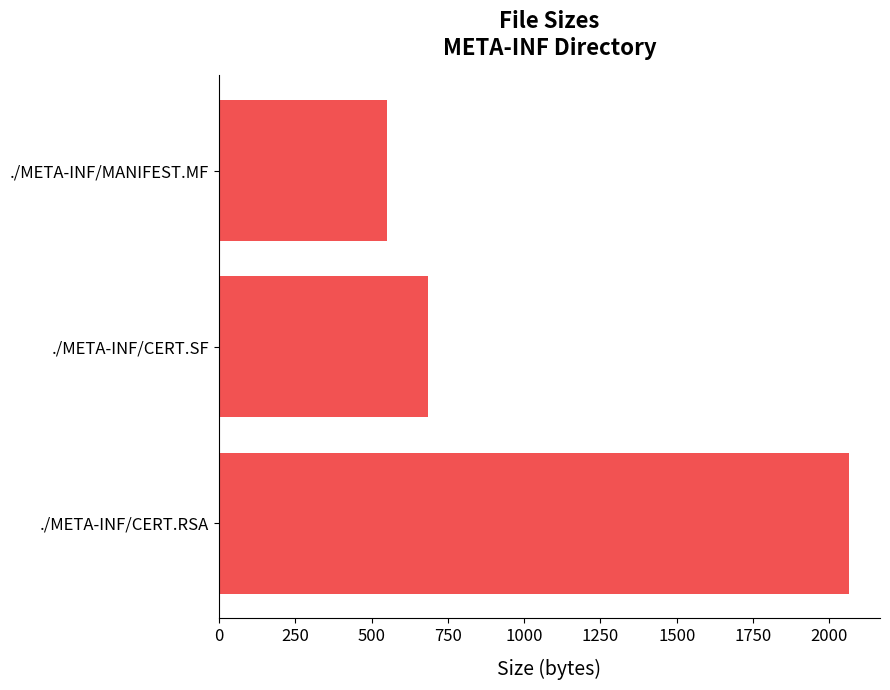

Is it true that the value at ./META-INF/MANIFEST.MF is 551?

True